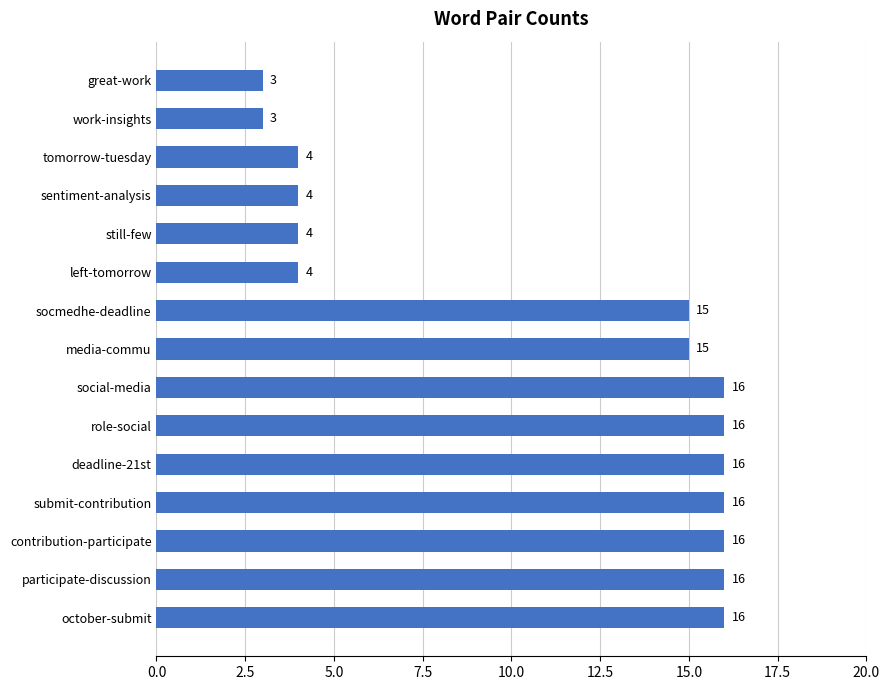

Does the chart contain any negative values?

No